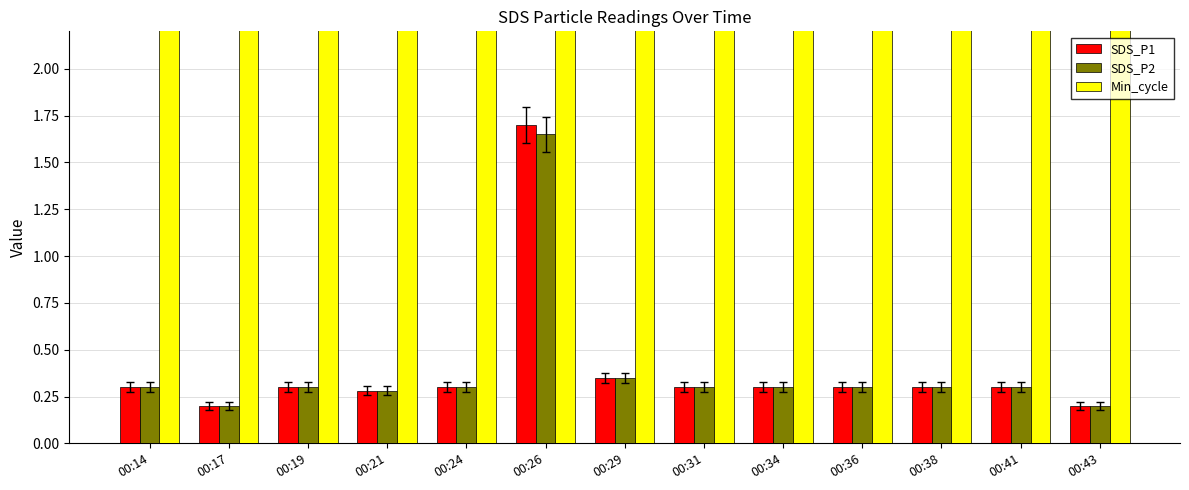

Which has a higher value, 00:21 or 00:34?

00:34